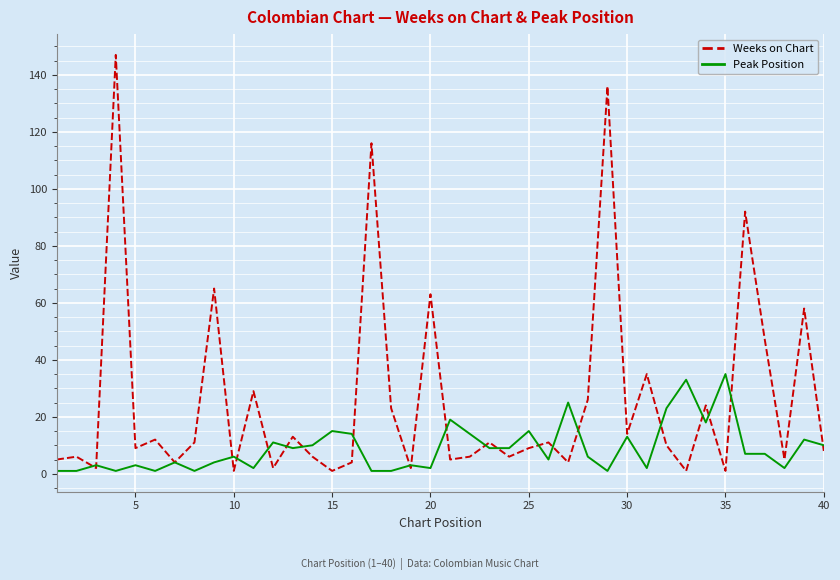

What are all the series names shown in the legend?

Weeks on Chart, Peak Position